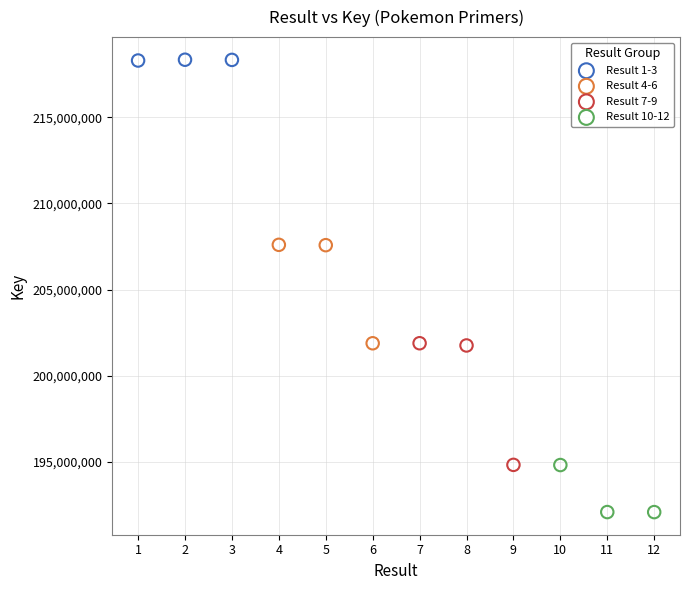

What are all the series names shown in the legend?

Result 1-3, Result 4-6, Result 7-9, Result 10-12